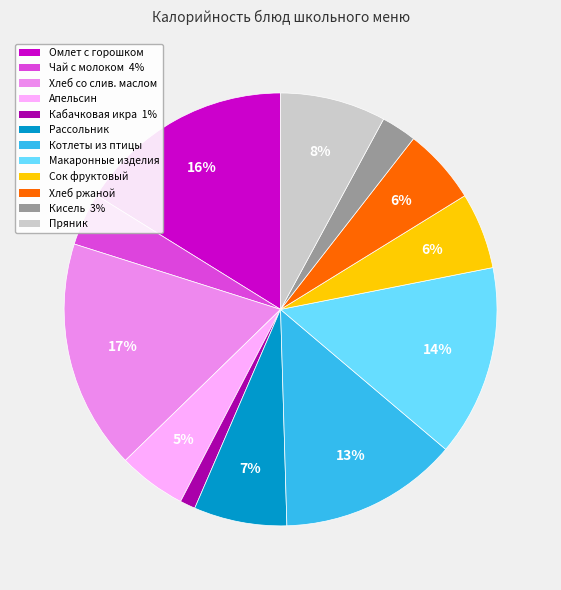

To the nearest percent, what is the average slice percentage?

8%